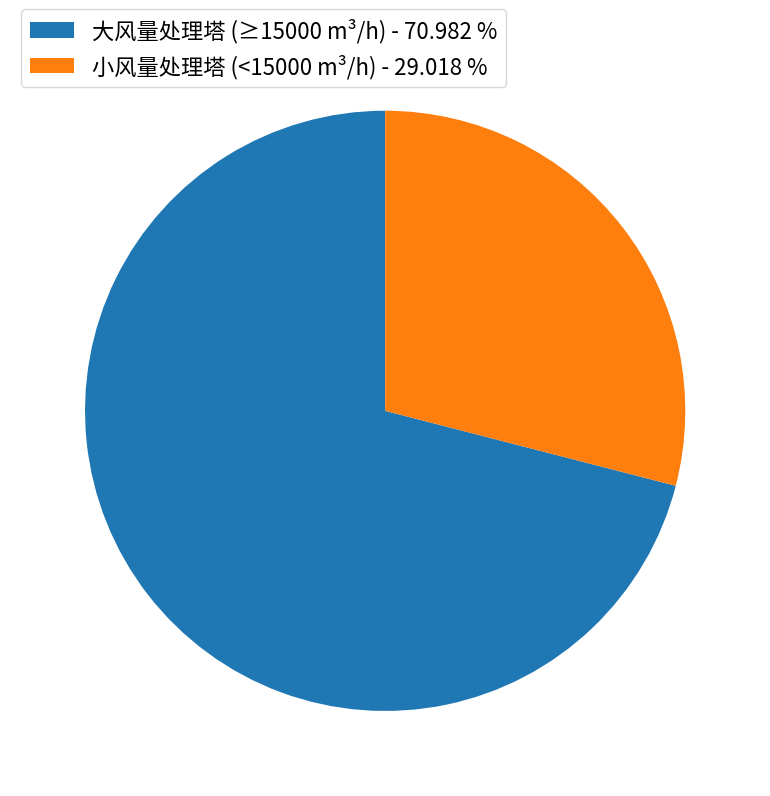

How many slices are in this pie chart?

2